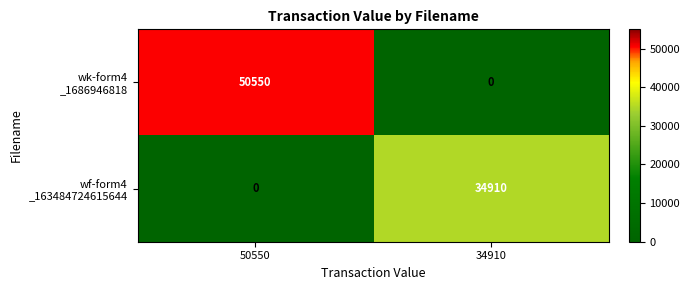

Count the number of data series in this chart.

2